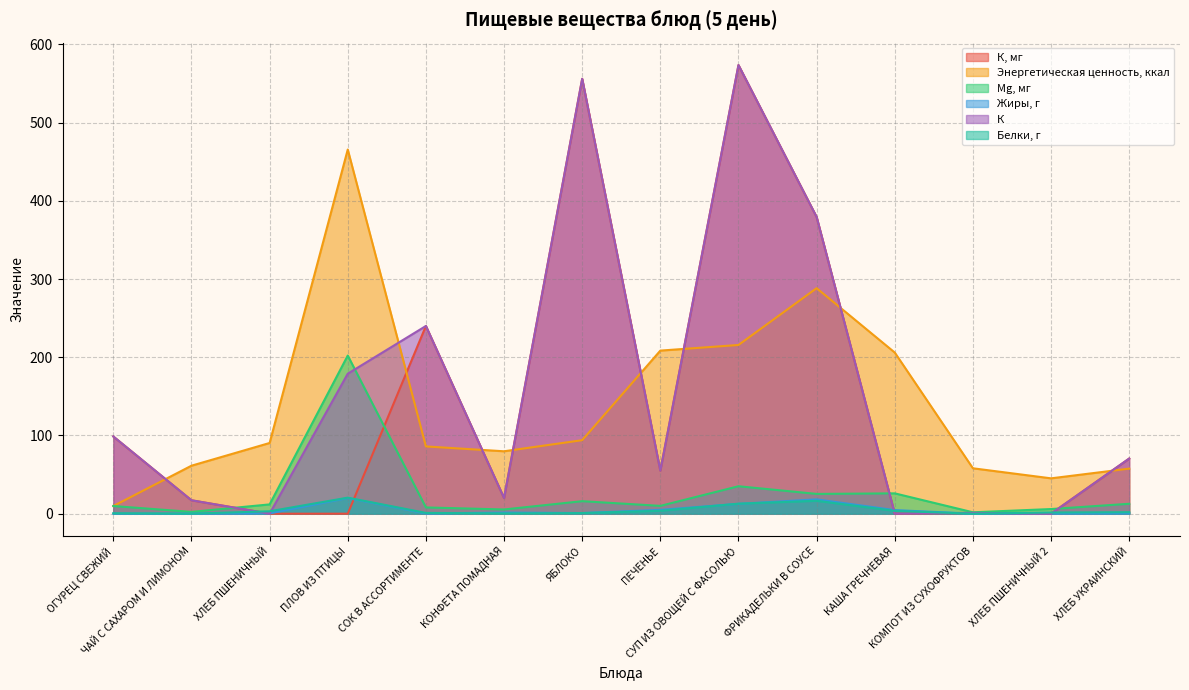

How many data points in Белки, г are above 1?

8